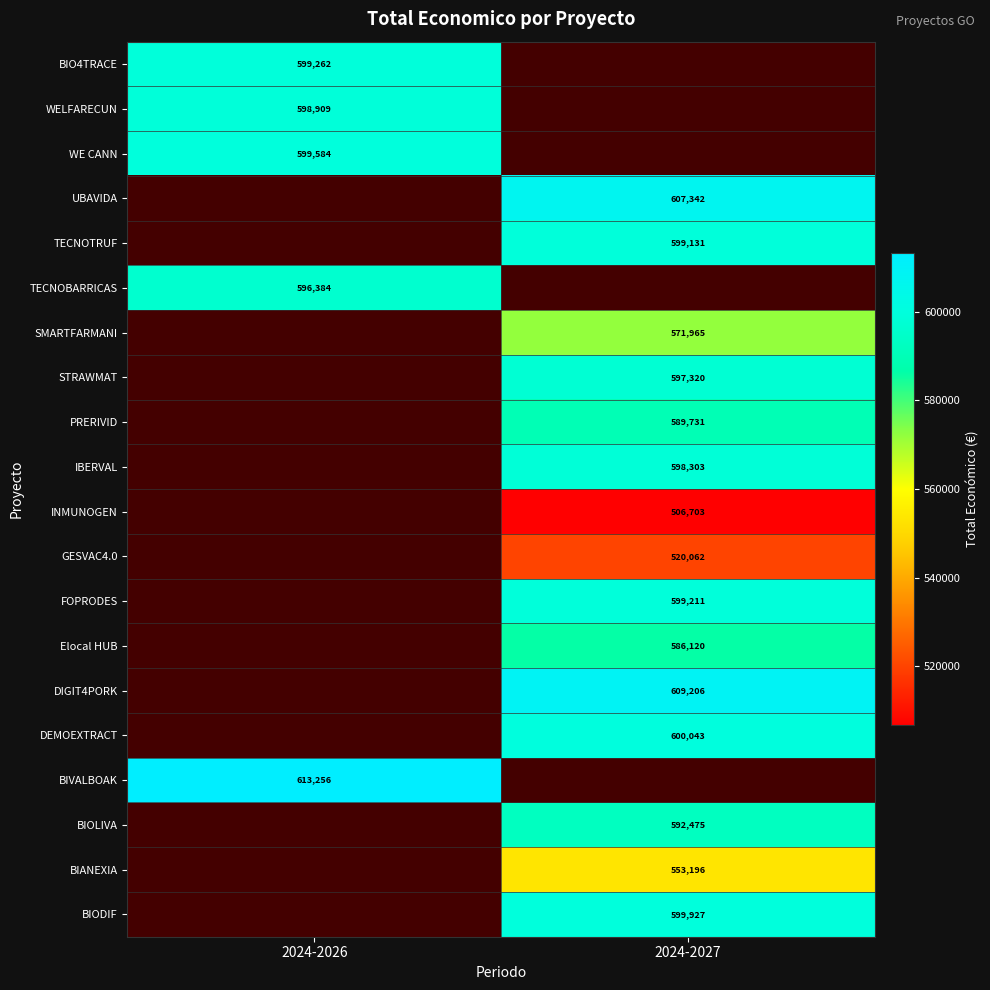

Is it true that UBAVIDA equals 607342 at 2024-2027?

True